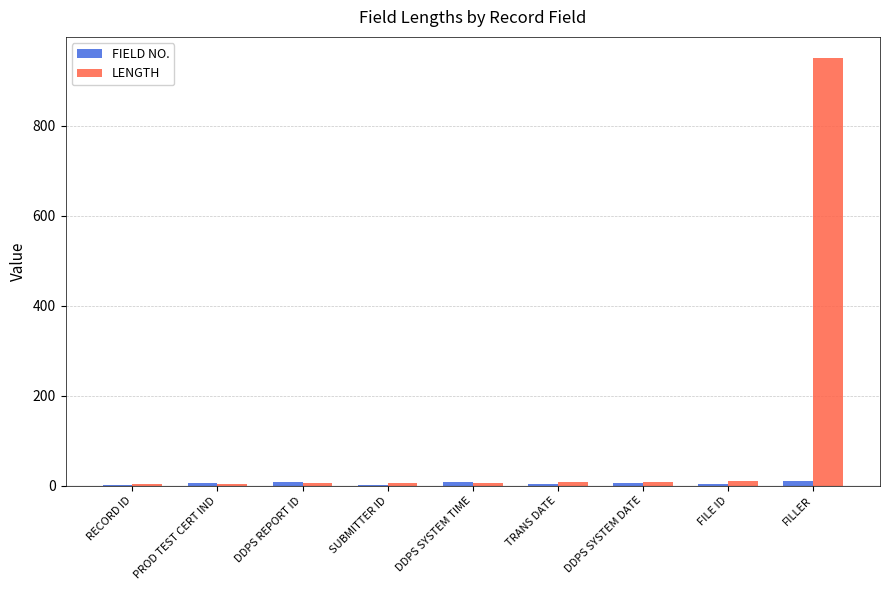

Which series has the largest total across all categories?

LENGTH